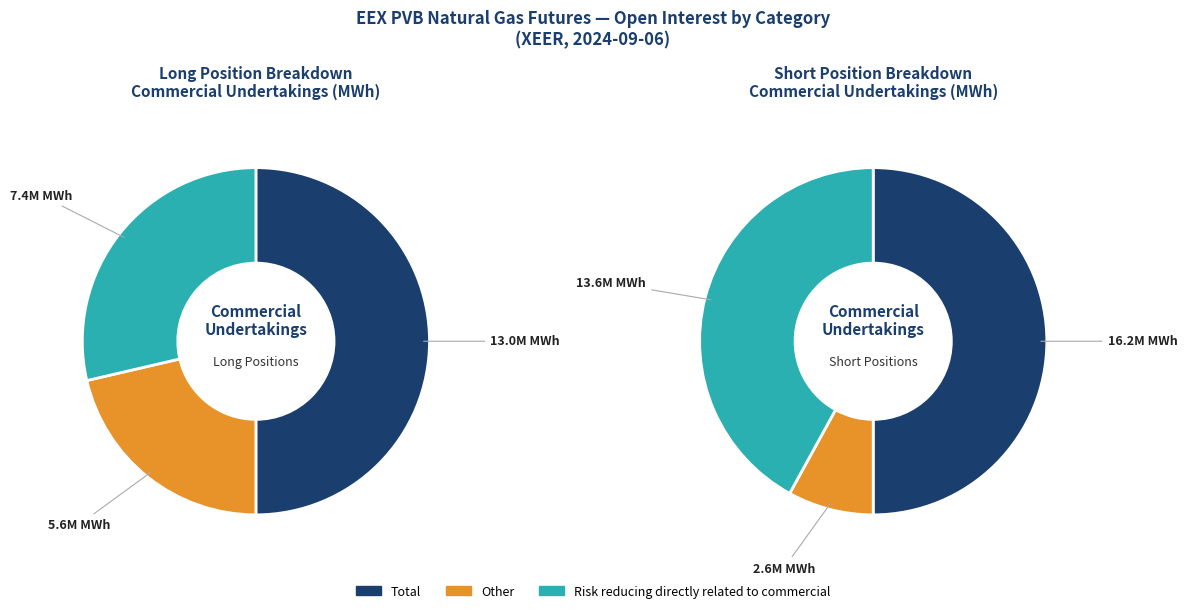

How many segments does this pie chart have?

3